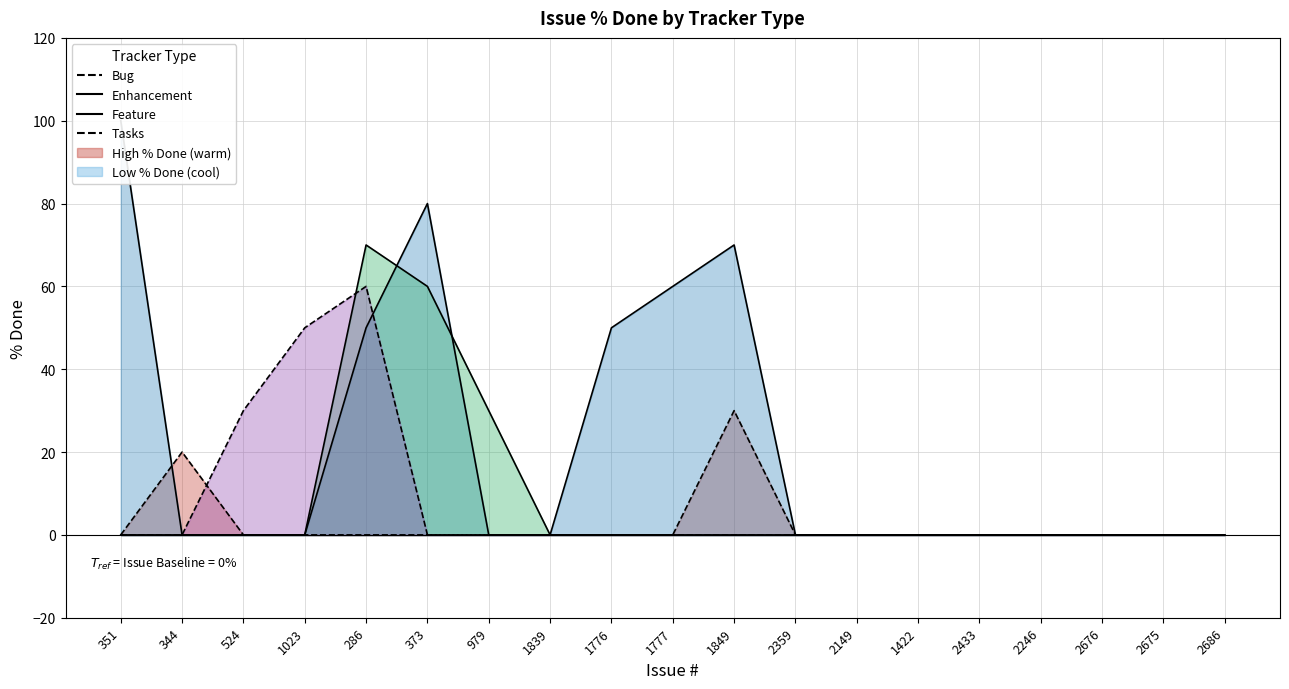

Which category has the lowest value in the Feature series?

351